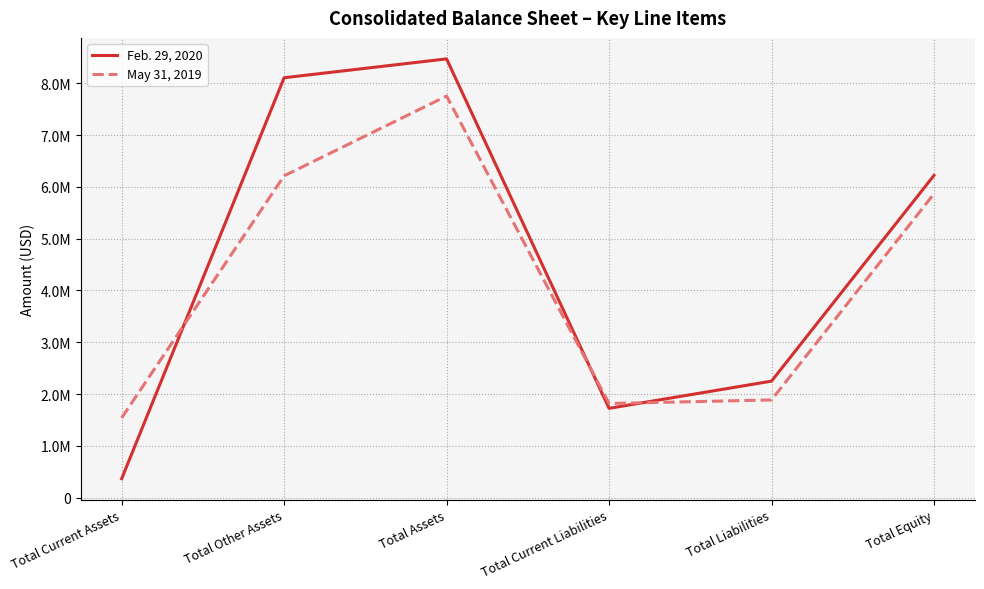

The value of May 31, 2019 at Total Other Assets is 2427680. True or false?

False